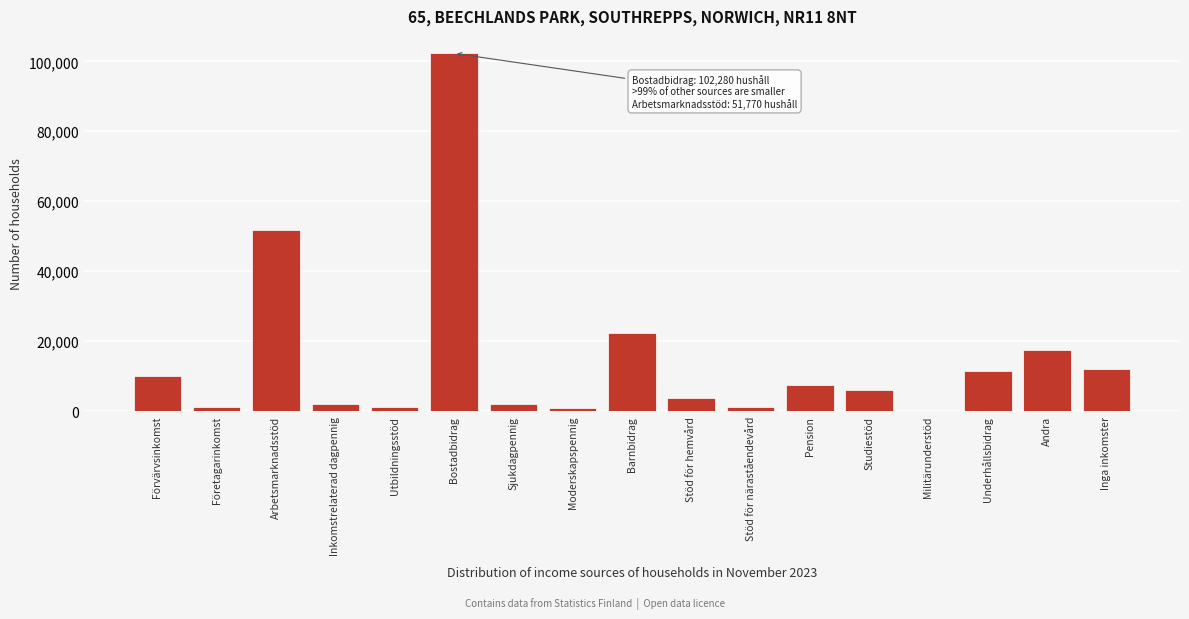

What is the maximum value shown in the chart?

102280